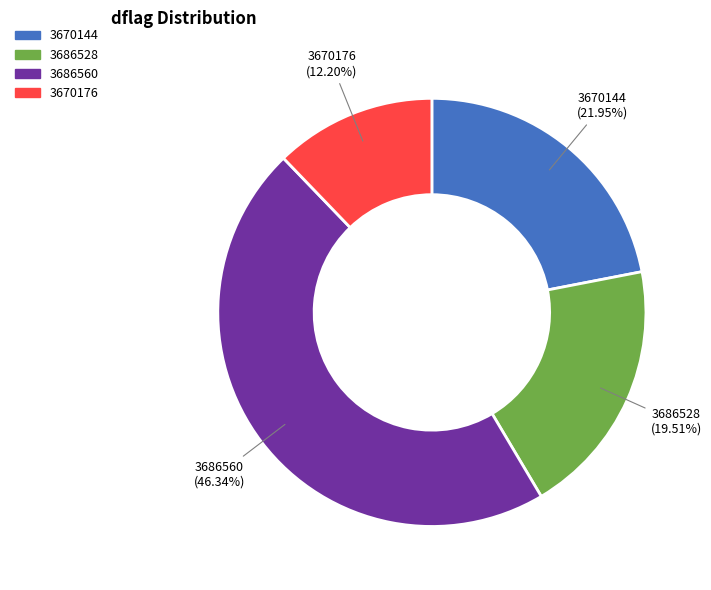

Is there a majority slice in this chart?

No